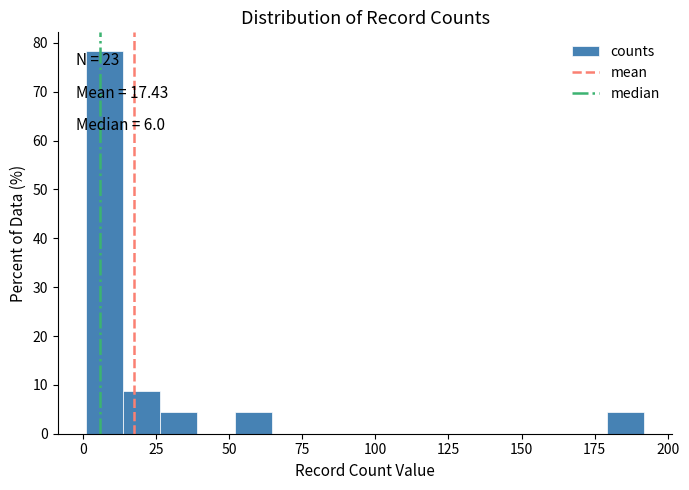

Read against the x-axis, roughly where is the centre of the tallest bar?

5